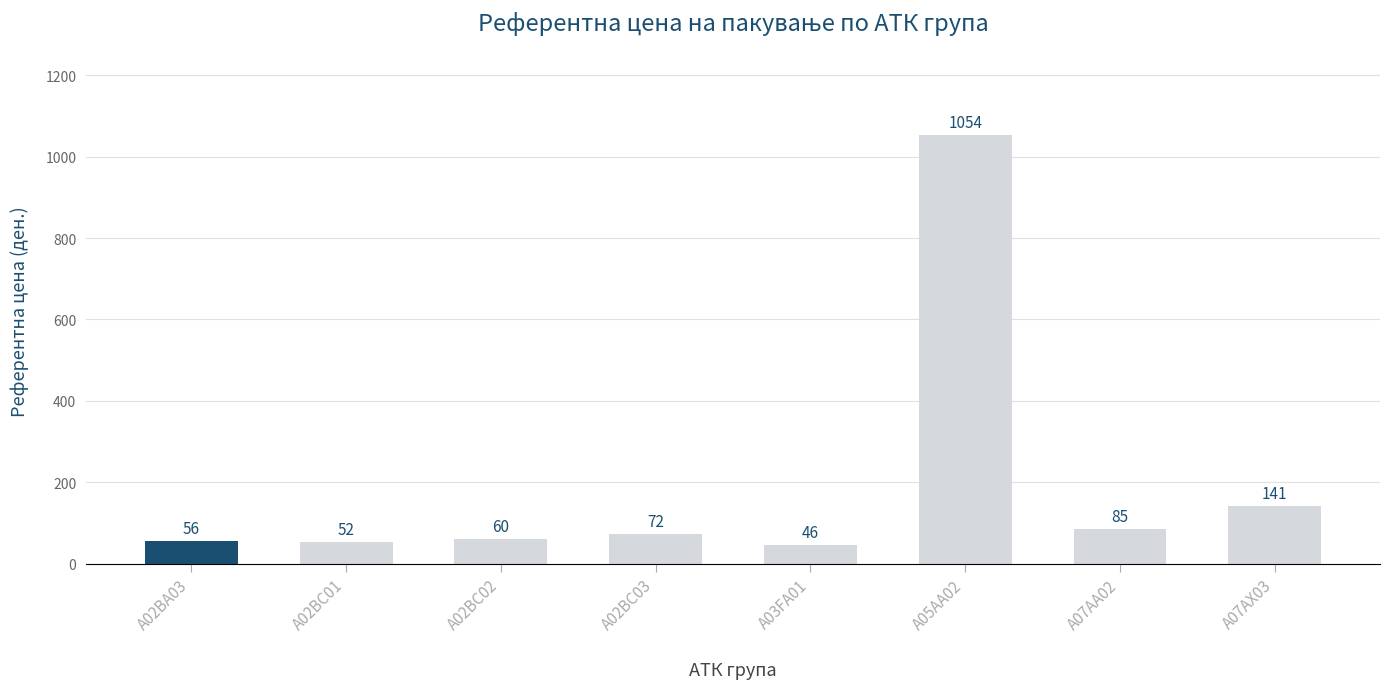

What is the difference between the second highest and minimum values?

95.0